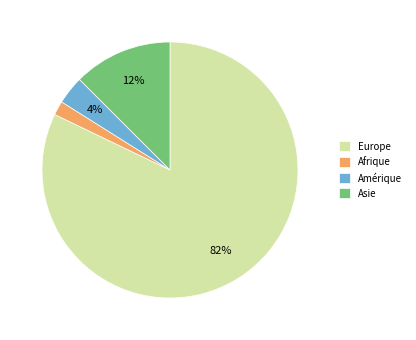

Which has a higher value, Europe or Asie?

Europe